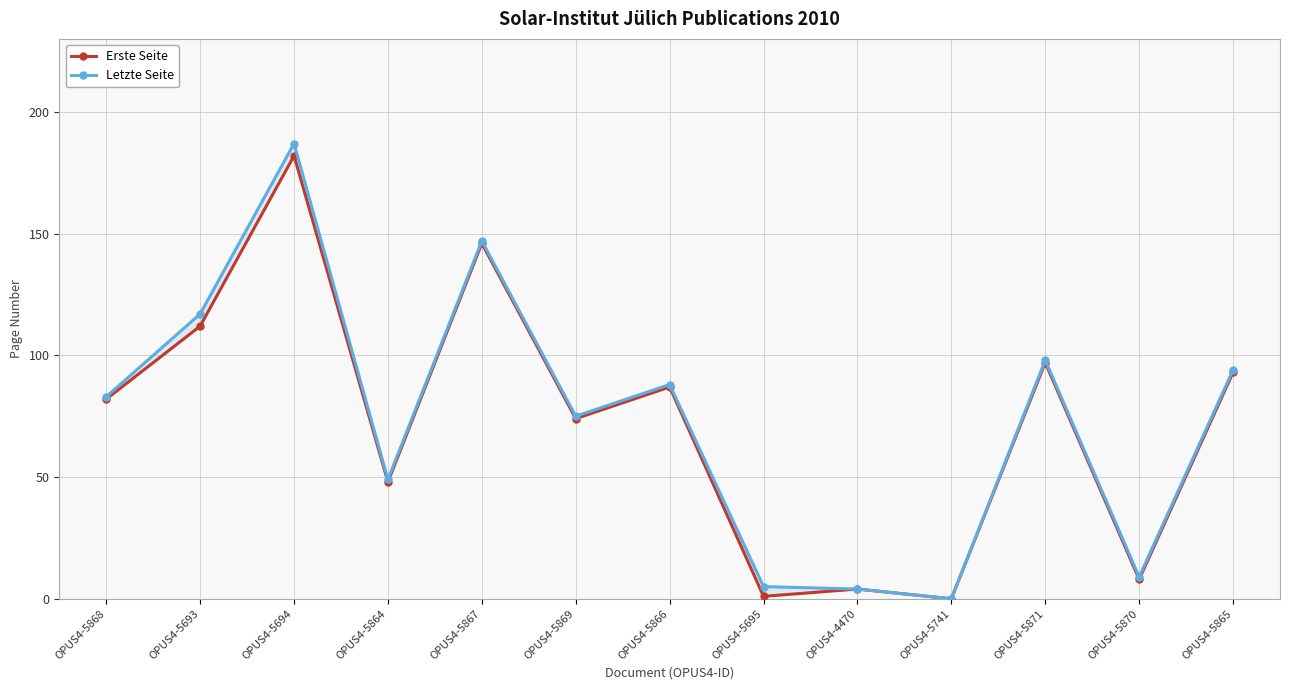

How many interior local peaks does the Erste Seite series have?

5